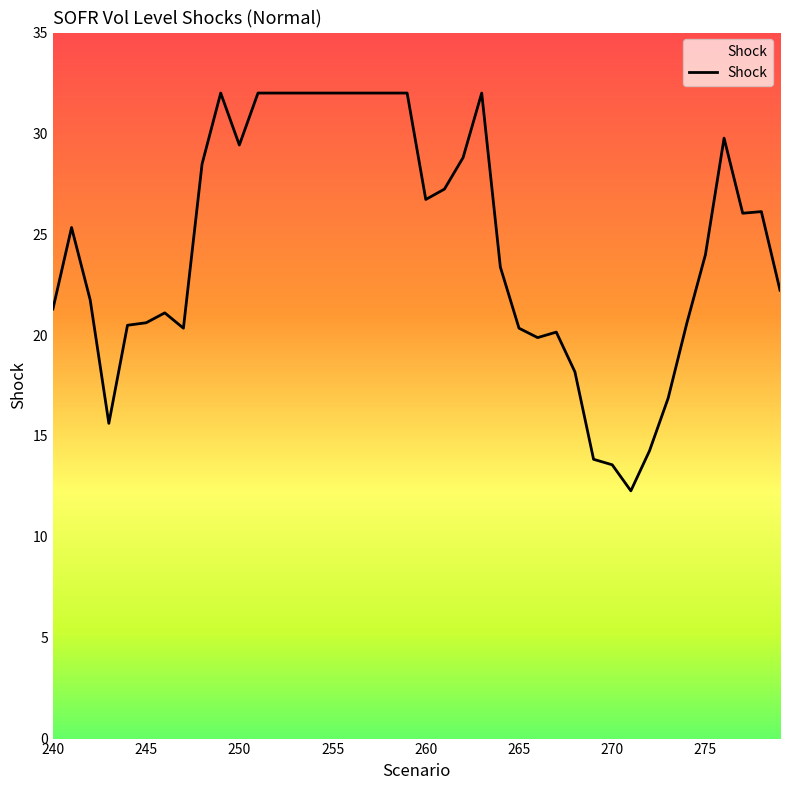

What is the difference between the maximum and minimum values?

19.7